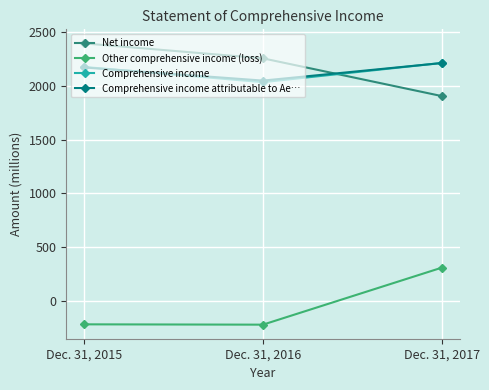

How many lines are shown in the chart?

4